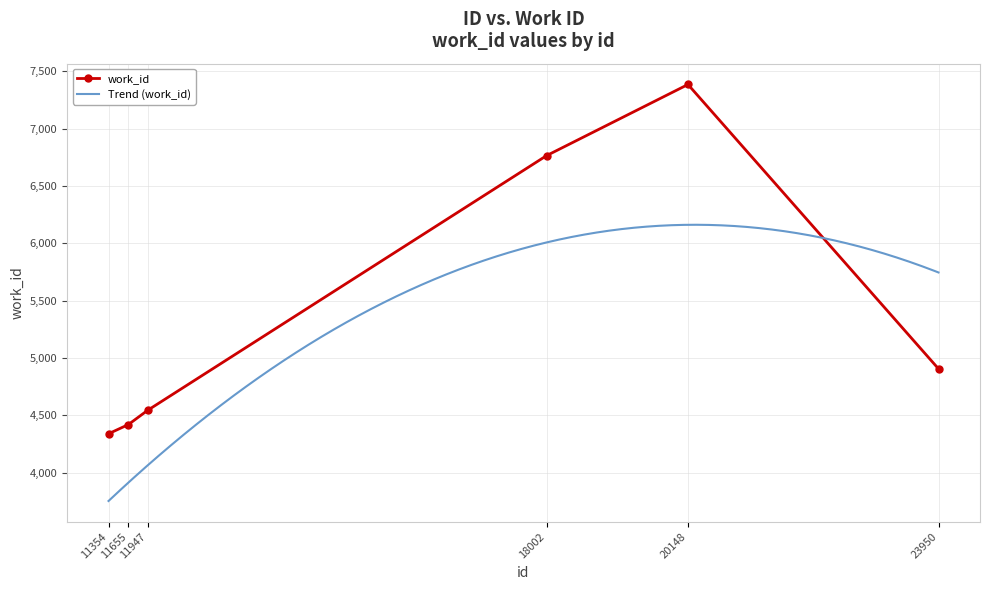

What is the value of the 1st point from the left?

4340